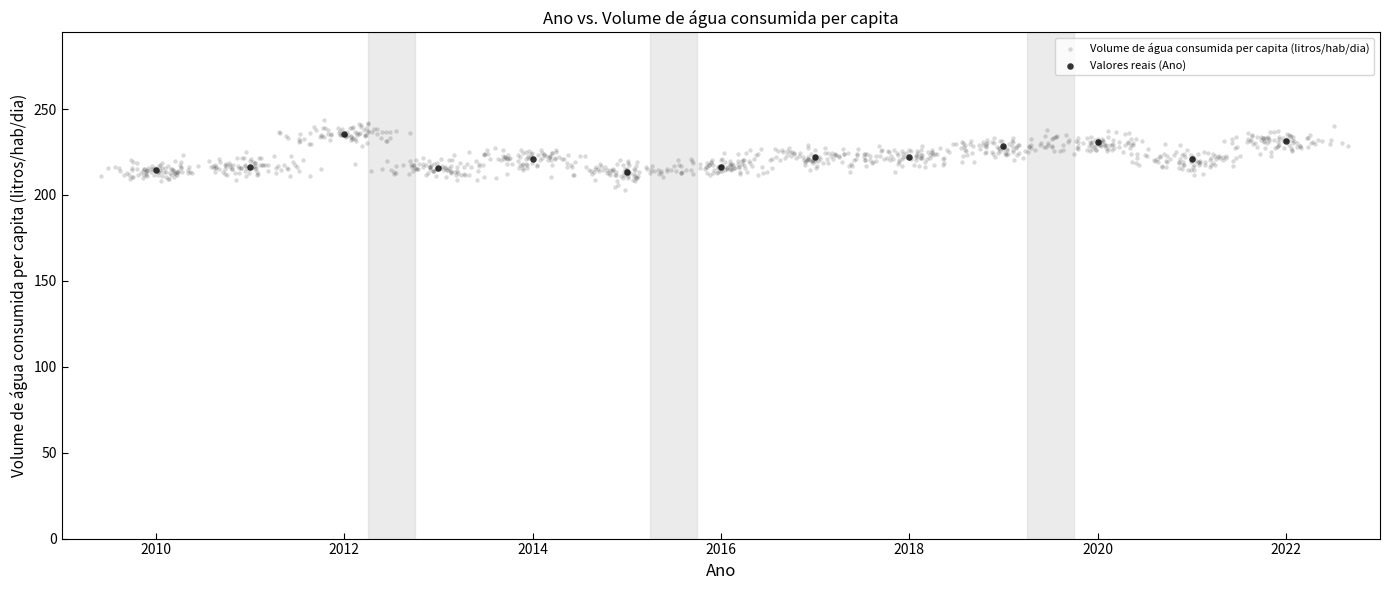

Which series has the largest Y range (max minus min)?

Volume de água consumida per capita (litros/hab/dia)